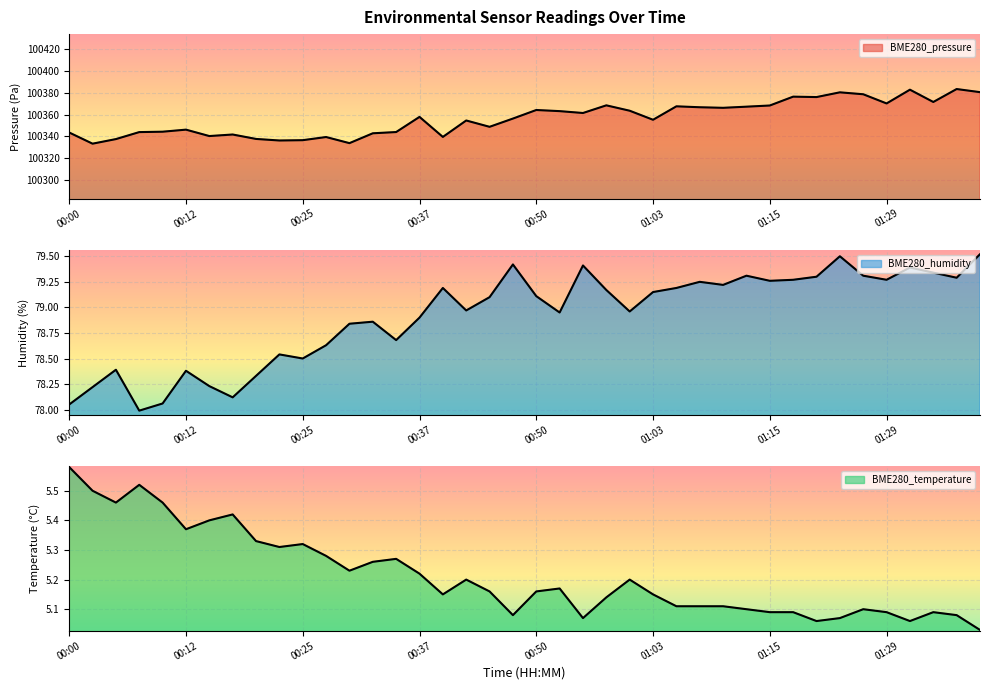

At how many categories does at least one series exceed 78399?

40